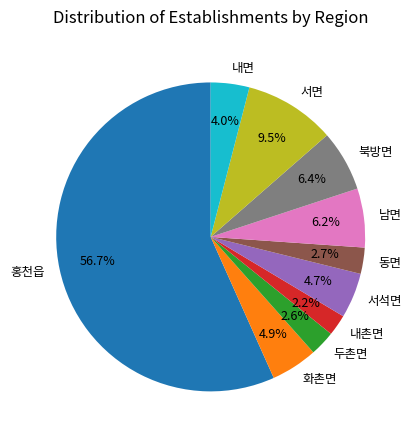

What is the total percentage of 내촌면 and 북방면?

8.6%